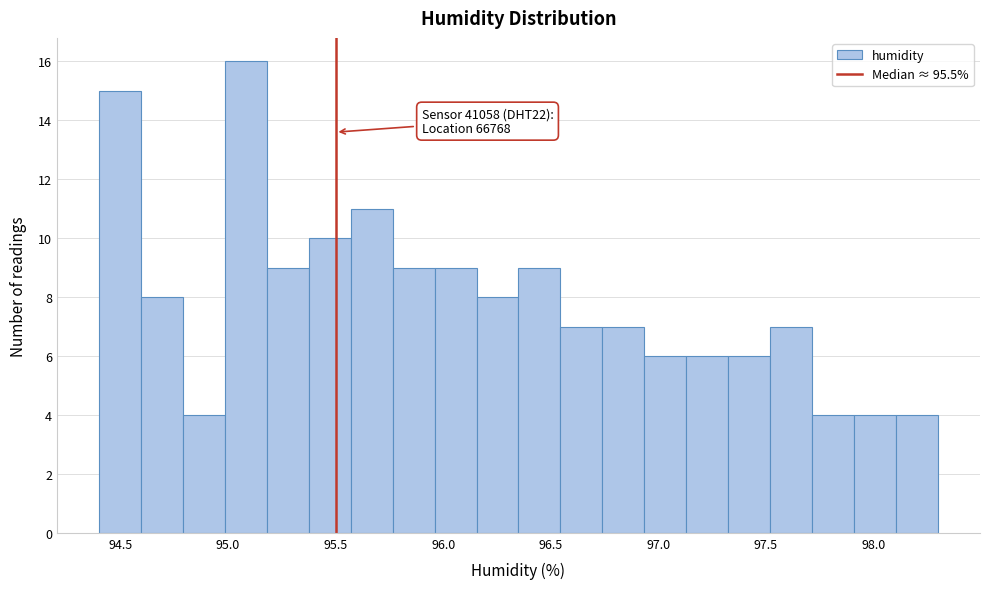

Around what value on the x-axis is the tallest bar? Give the approximate position of its centre, as read against the axis.

95.10